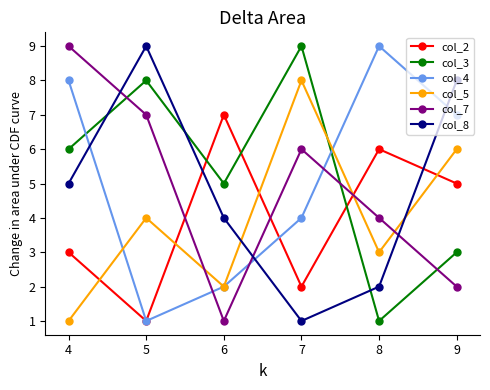

How many series are shown in this chart?

6